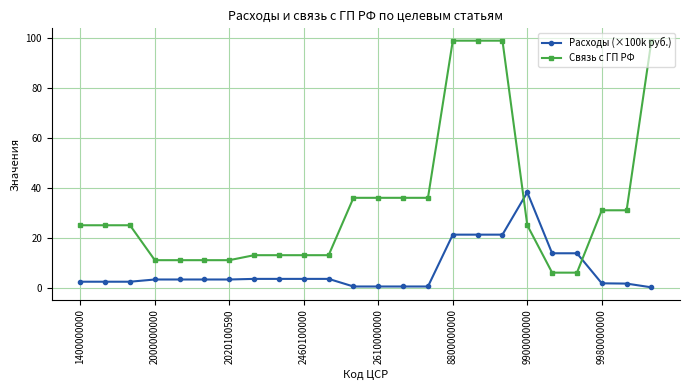

Which series has the largest total across all categories?

Связь с ГП РФ